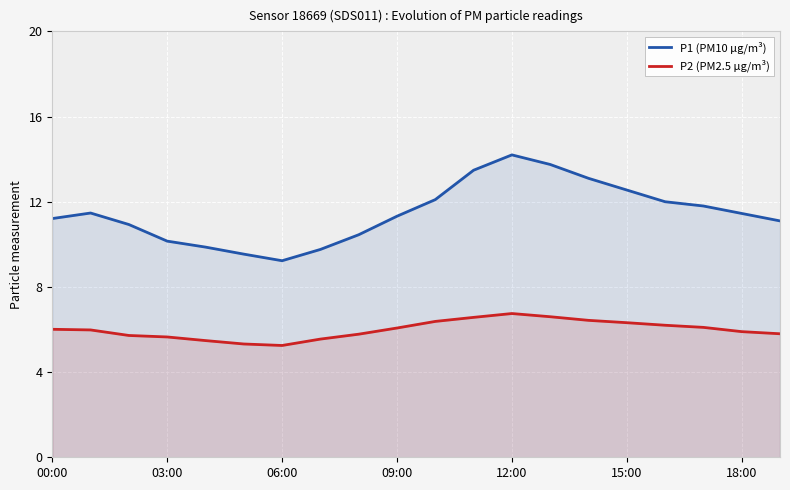

Which series has the largest range (max minus min)?

P1 (PM10 µg/m³)